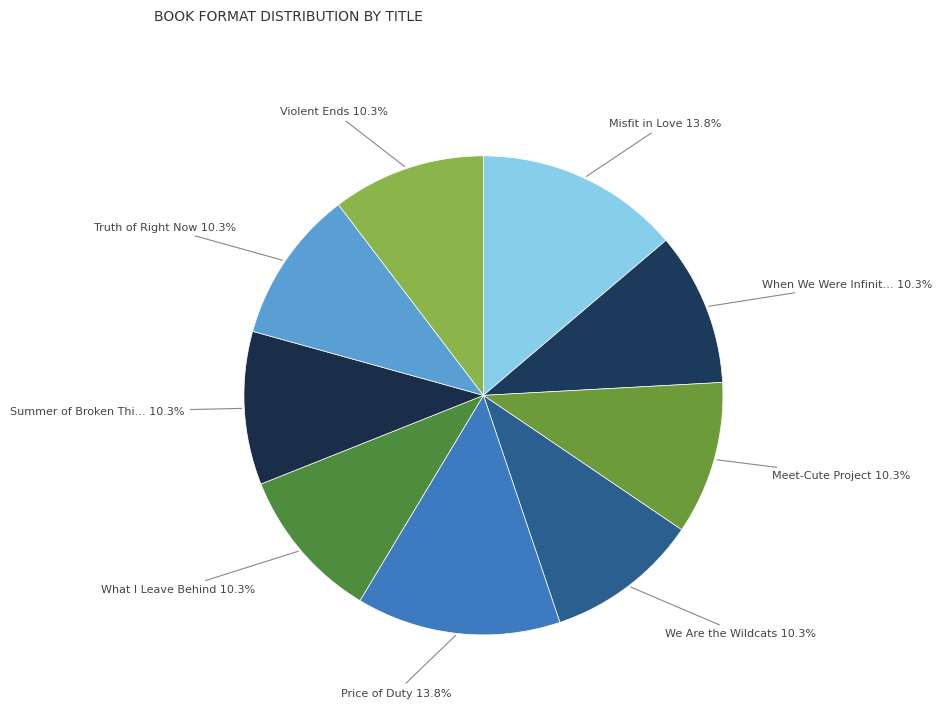

Count the number of slices in the pie.

9